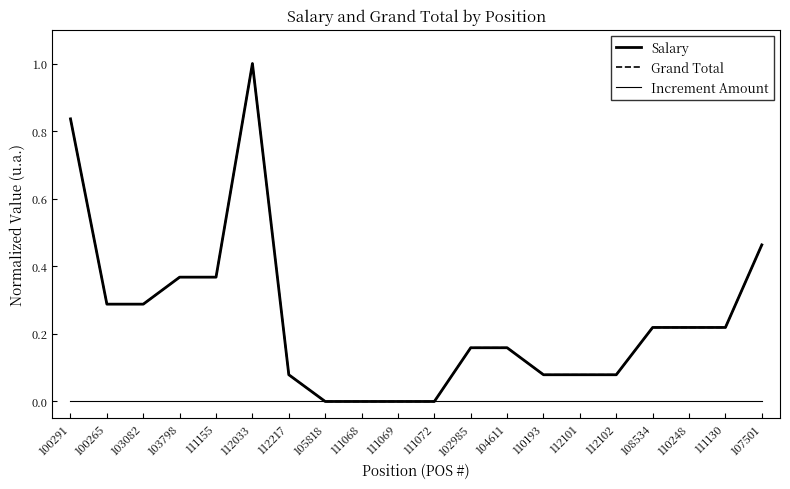

How many lines are shown in the chart?

3